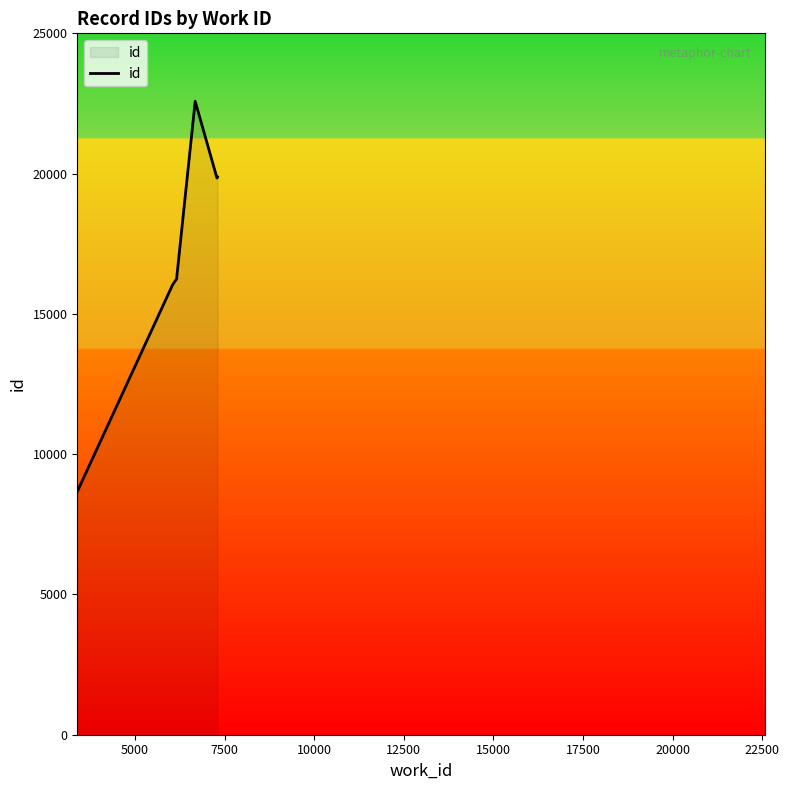

What is the smallest value displayed?

8668